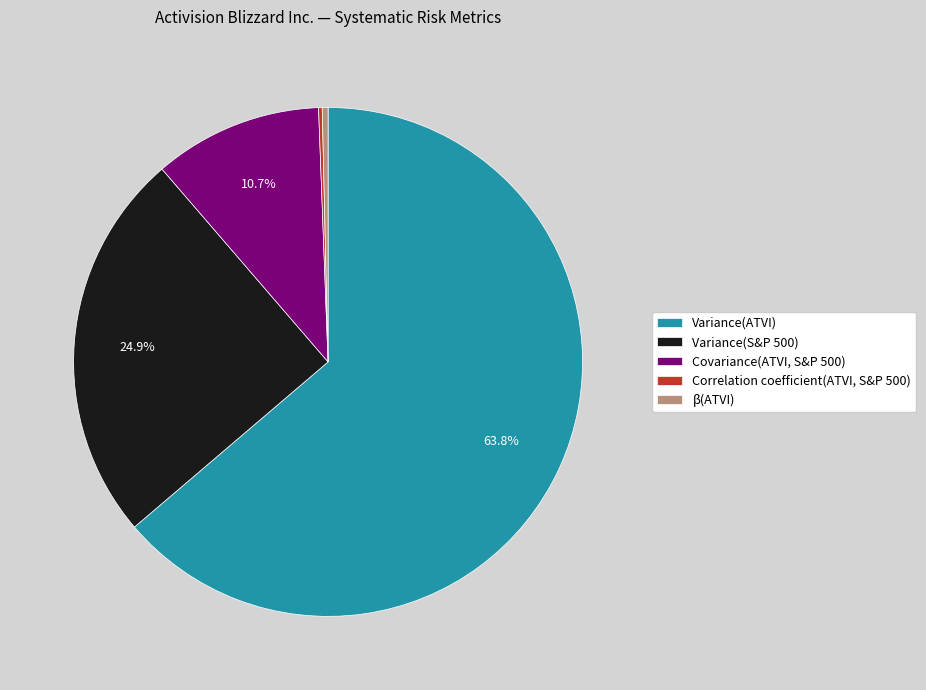

Is there any slice that represents more than half of the pie?

Yes